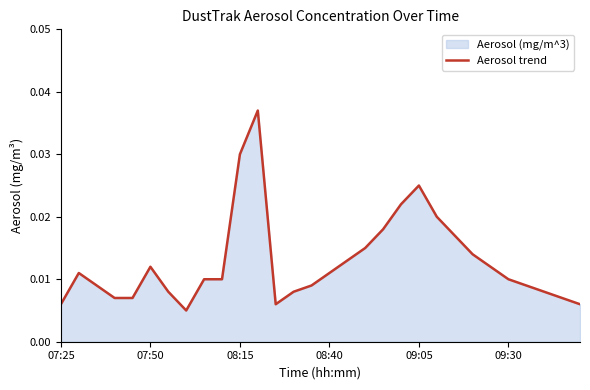

Does the chart have visible grid lines?

No